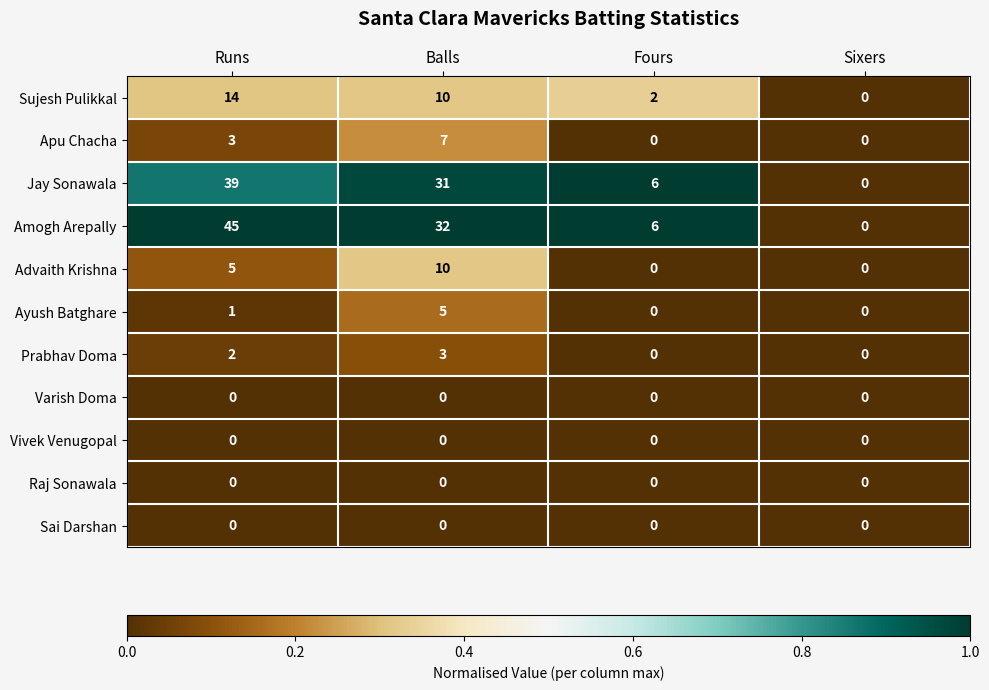

True or false: Raj Sonawala has a value of 0 at Runs.

True